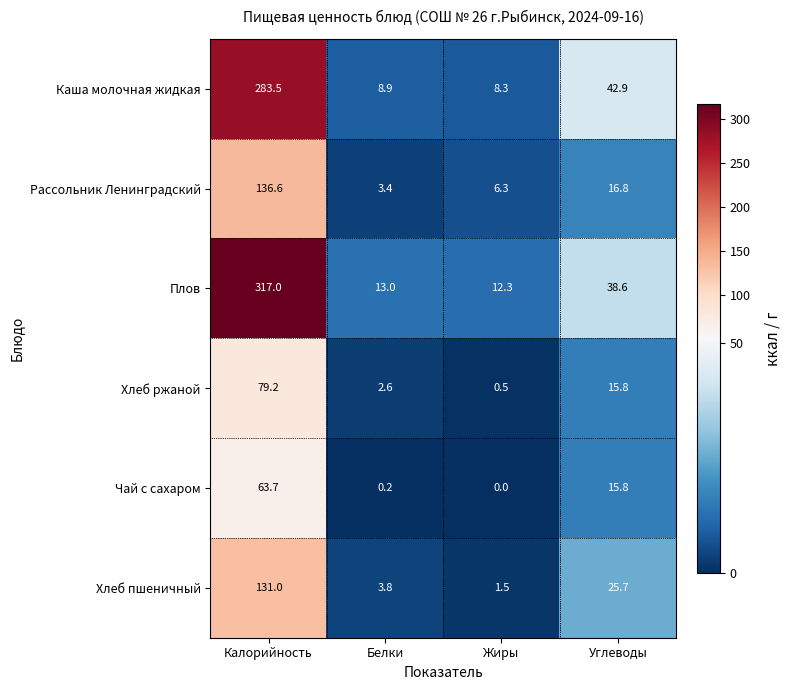

What is the sum of the Плов values at Белки and Калорийность?

330.0